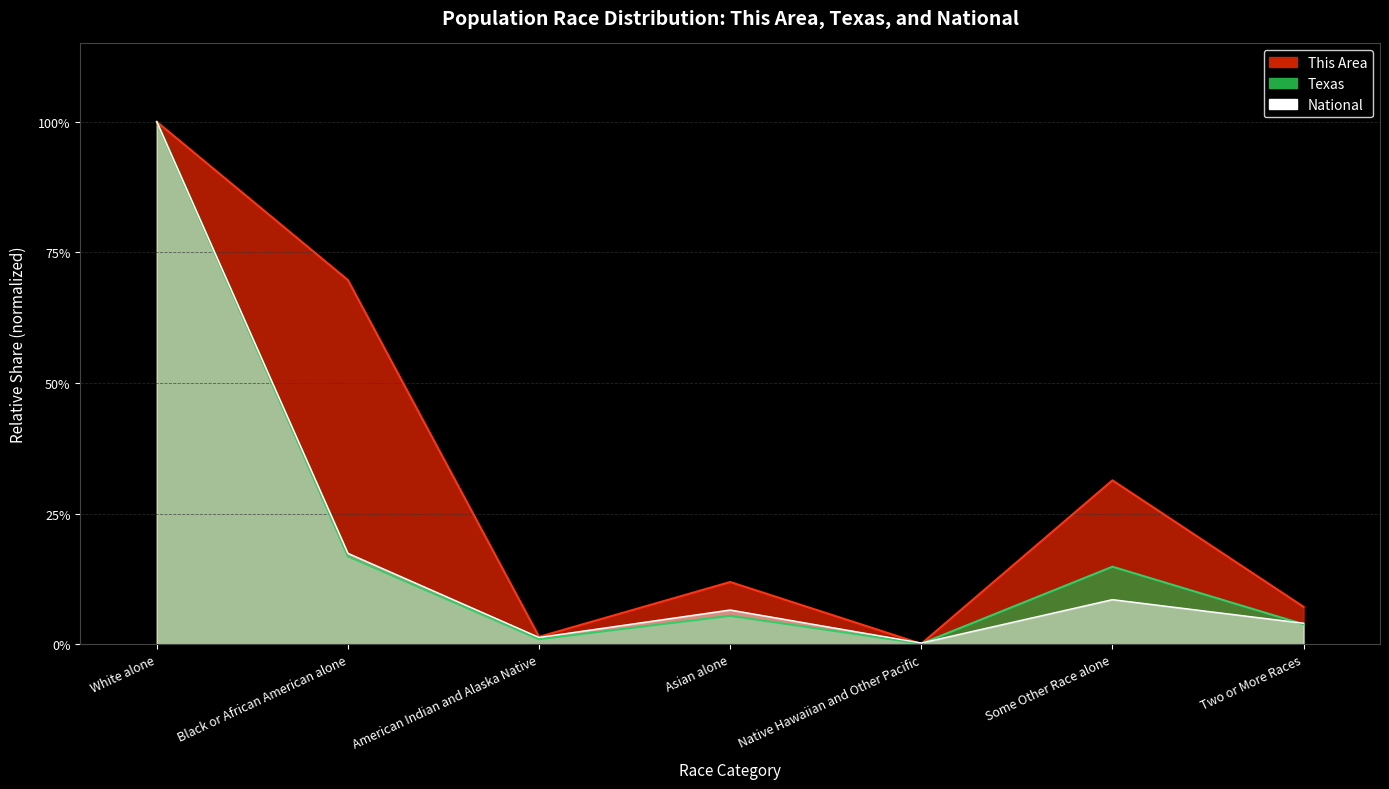

How many intersections are there between Texas and National?

2